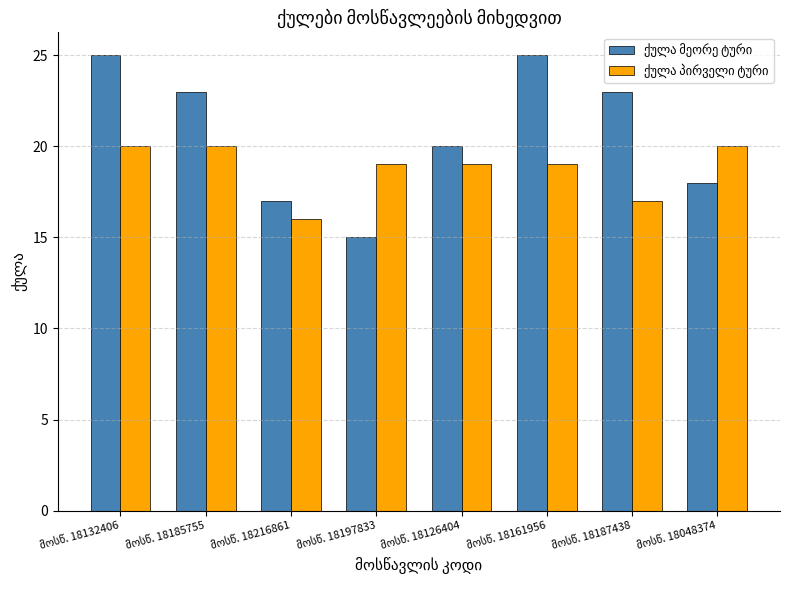

How many series are shown in this chart?

2